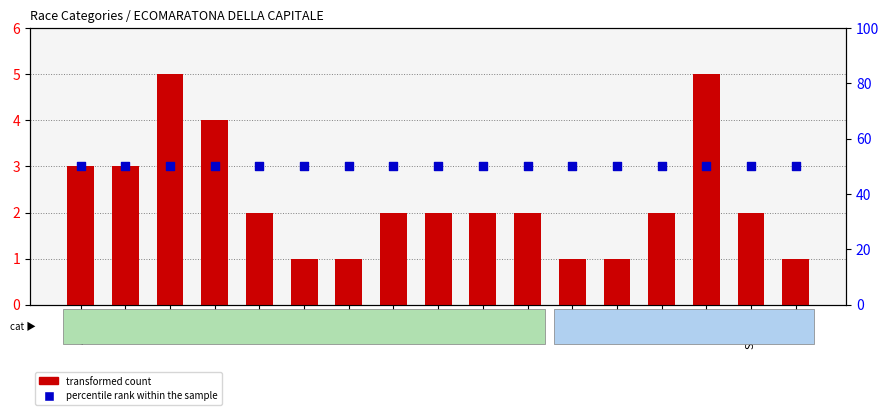

Is the value of transformed count at SM35 greater than the value of percentile rank within the sample at SF50?

No